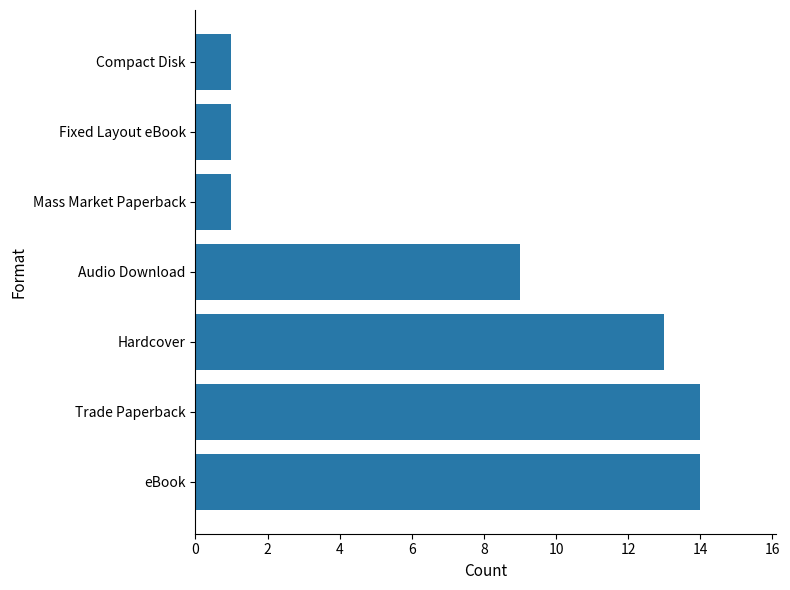

What is the greatest value displayed?

14